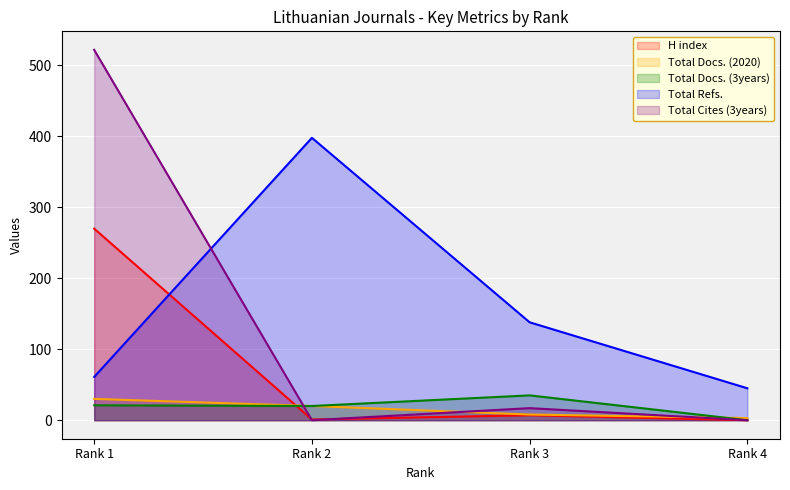

List the series in order of their peak value, lowest first.

Total Docs. (2020), Total Docs. (3years), H index, Total Refs., Total Cites (3years)